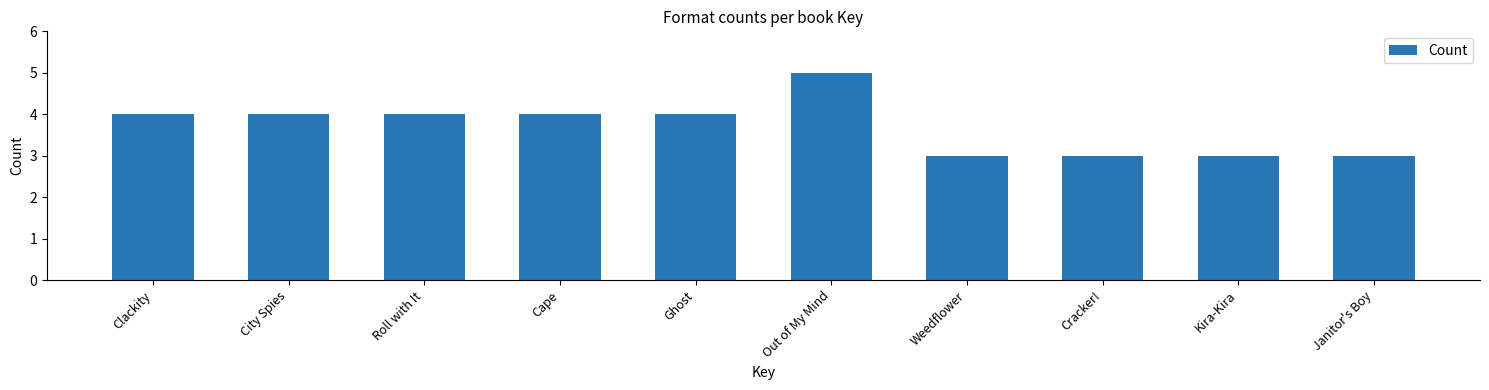

Reading left to right, what are all the values shown in this chart?

4	4	4	4	4	5	3	3	3	3